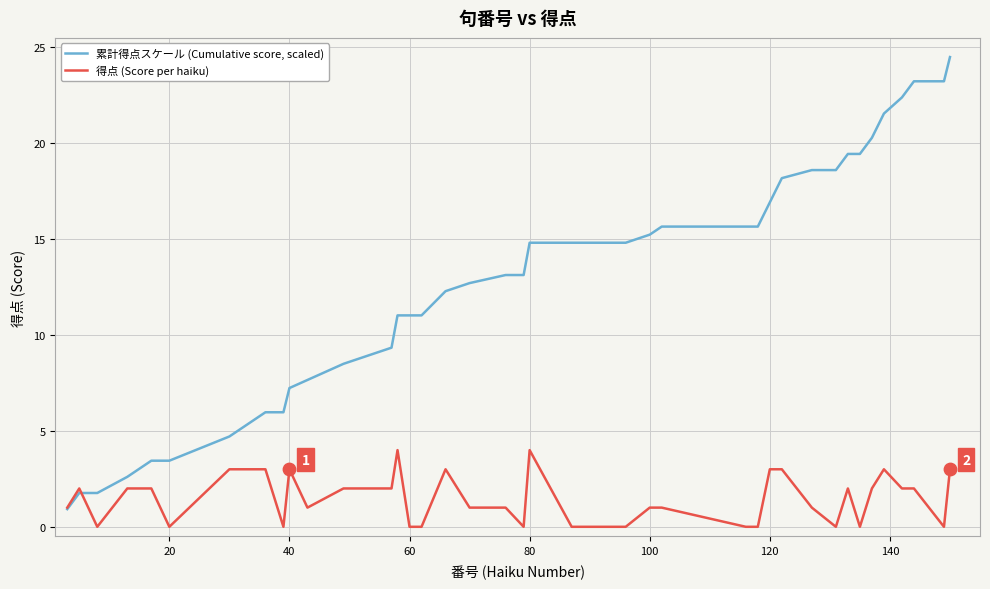

What are all the series names shown in the legend?

累計得点スケール (Cumulative score, scaled), 得点 (Score per haiku)